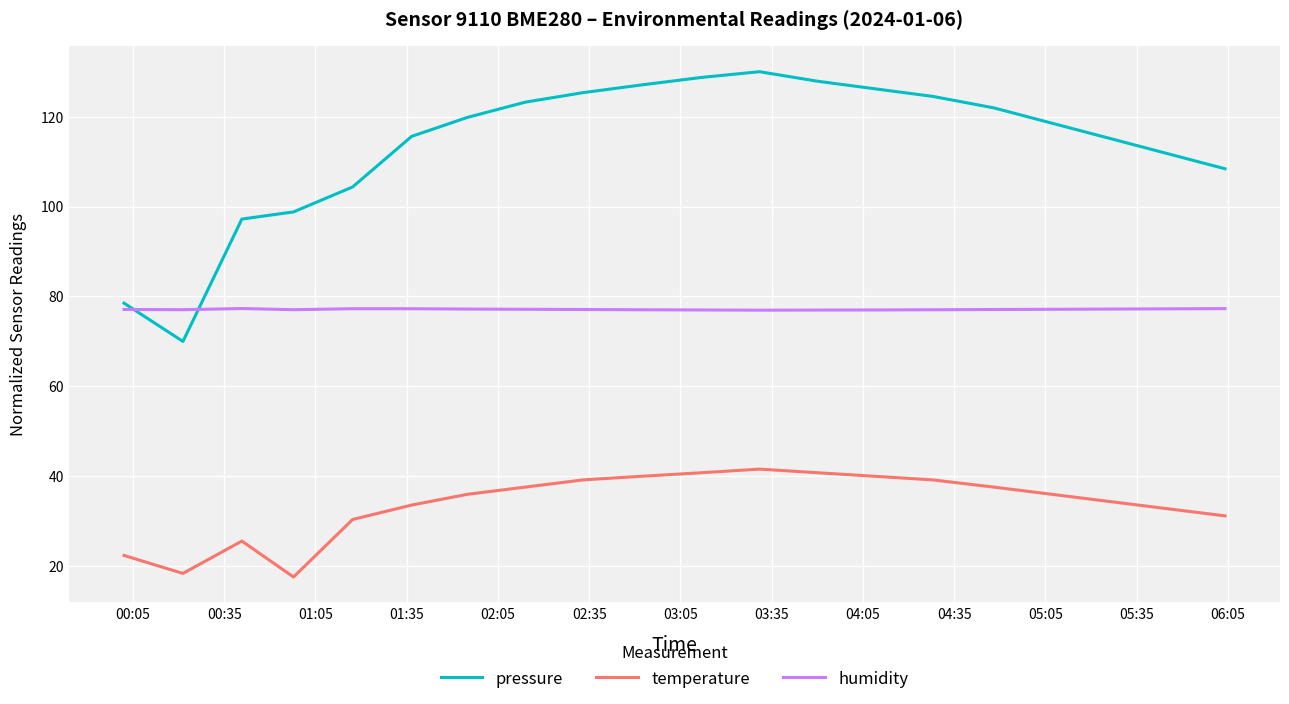

True or false: pressure and temperature intersect in this chart.

False